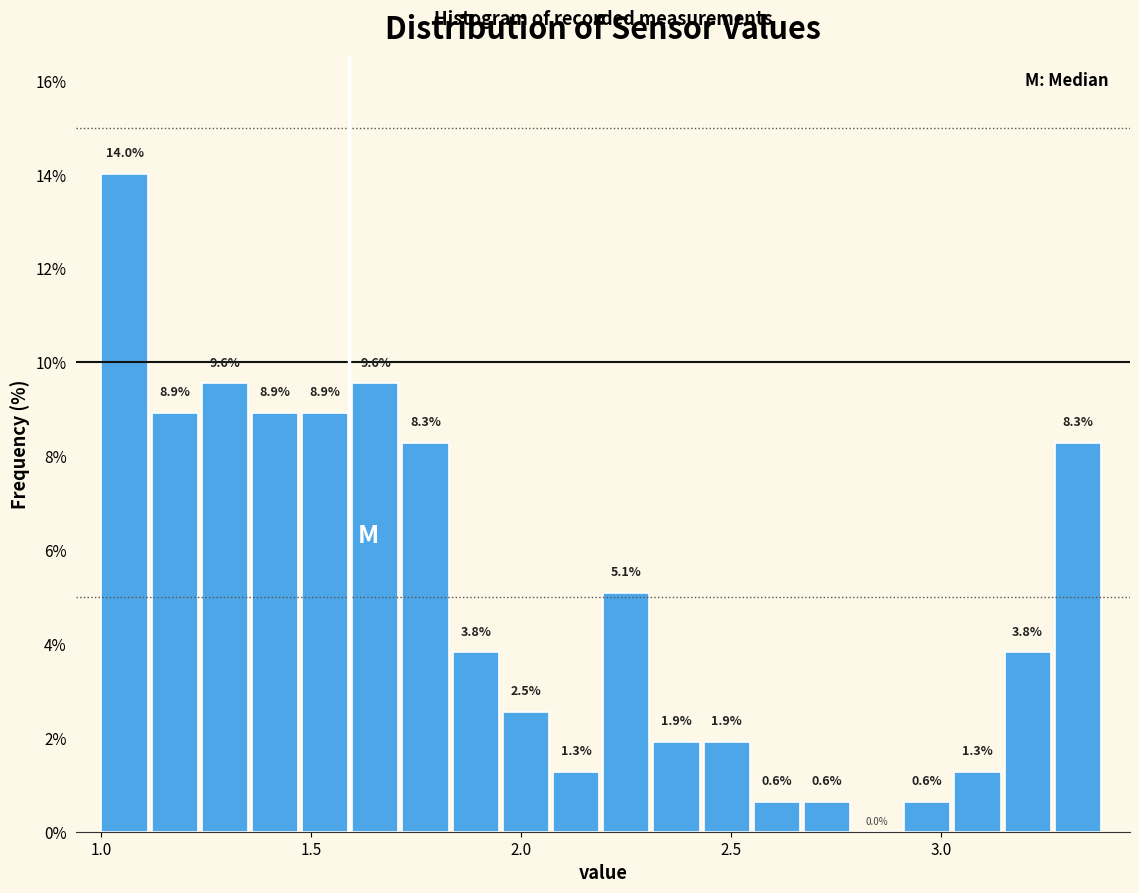

Around what value on the x-axis is the tallest bar? Give the approximate position of its centre, as read against the axis.

1.05